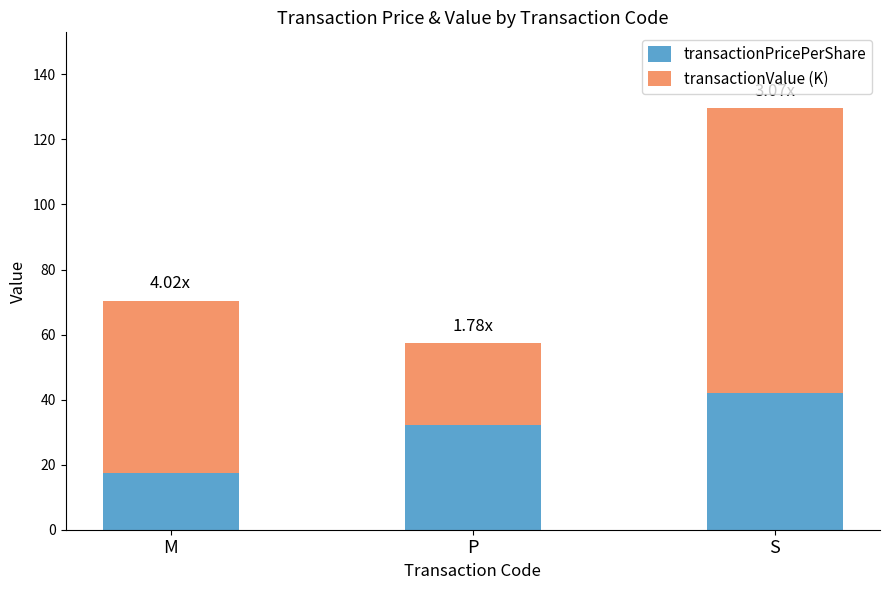

At which label is transactionPricePerShare closest to 29?

P